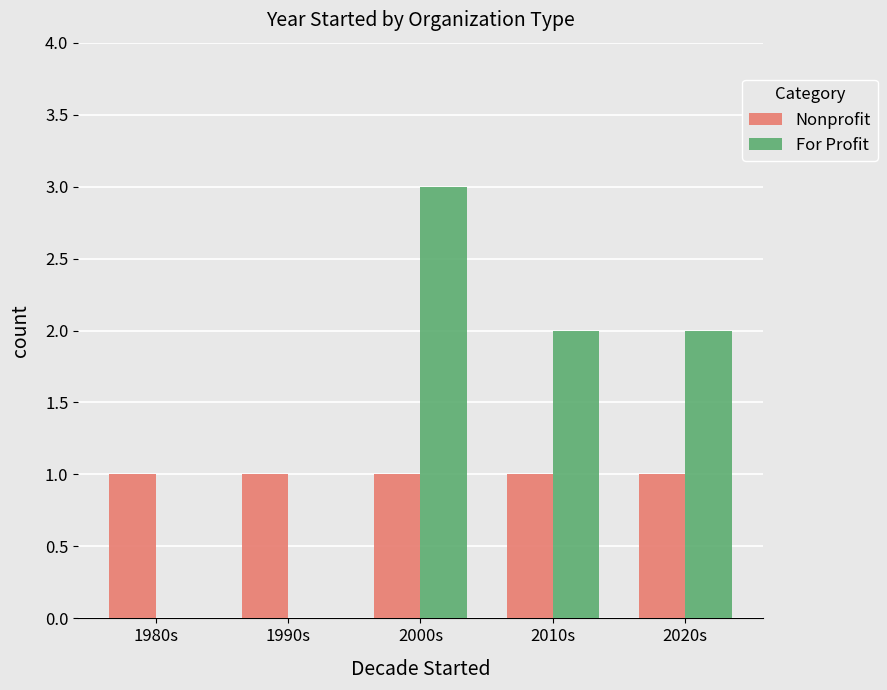

Is it true that For Profit equals 2 at 2010s?

True